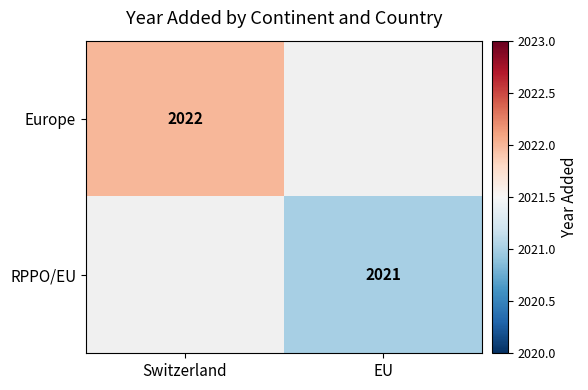

True or false: RPPO/EU has a value of 2021 at EU.

True